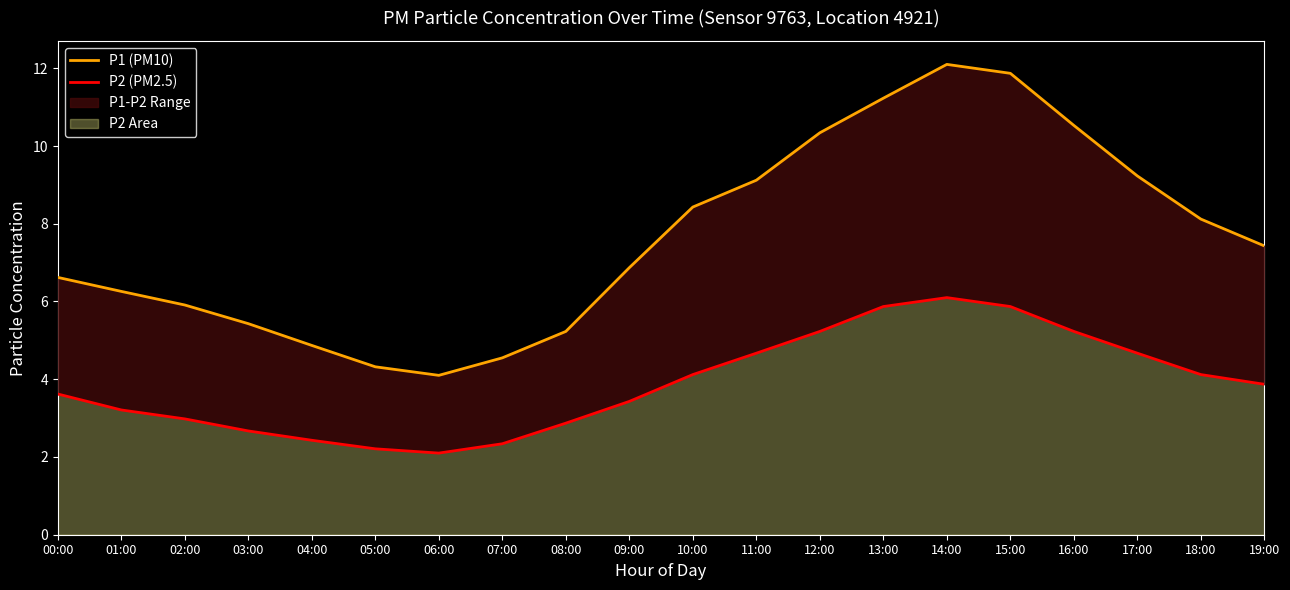

What is the label of the 4th point from the right?

16:00